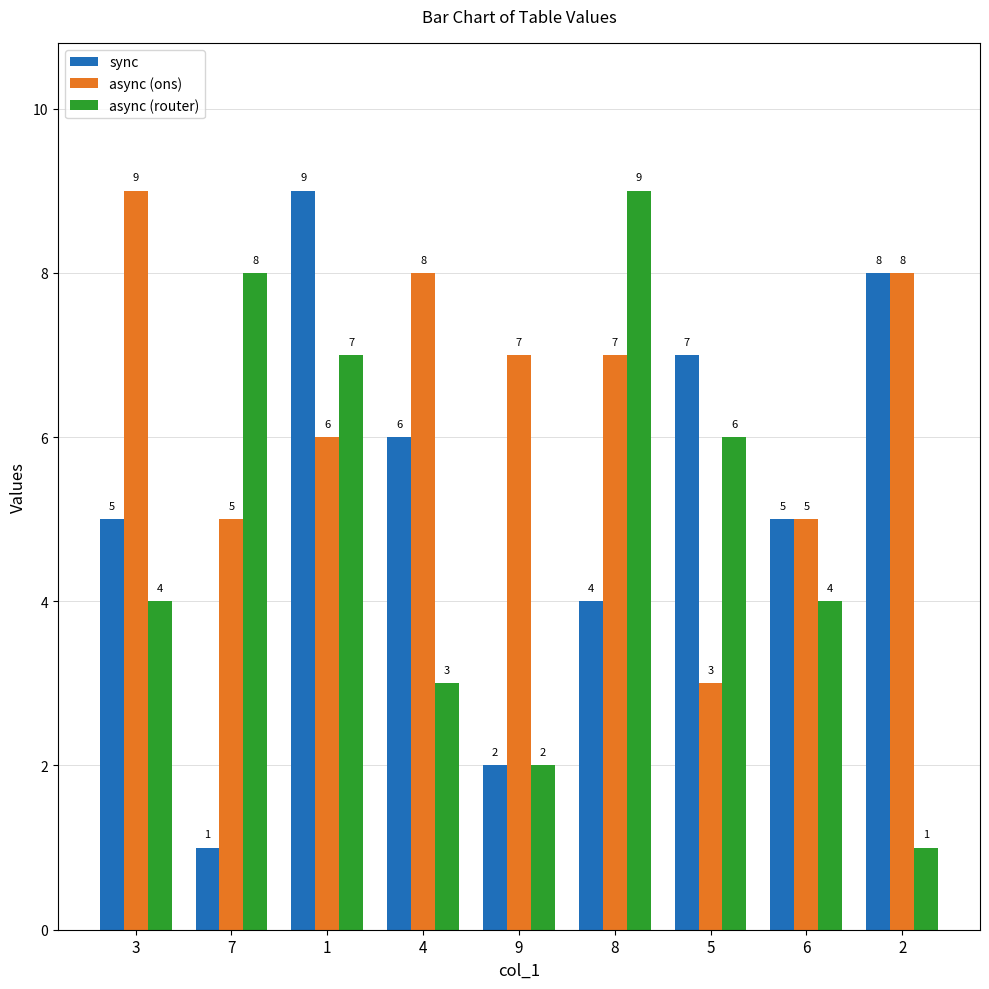

How many bars are there in total?

27